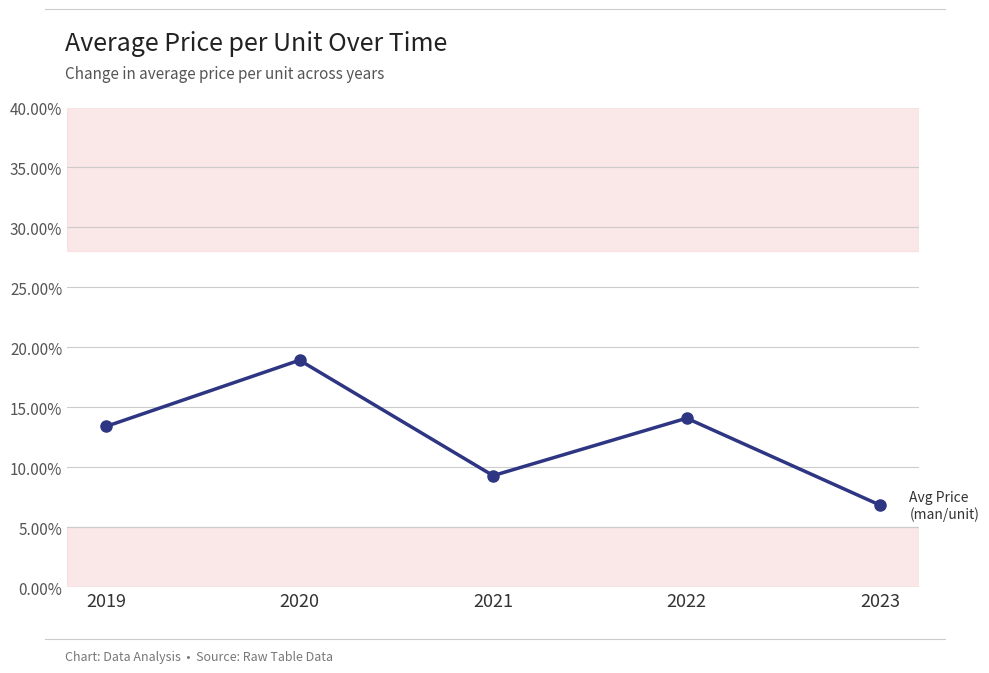

Is this an area chart (filled region under the line)?

No